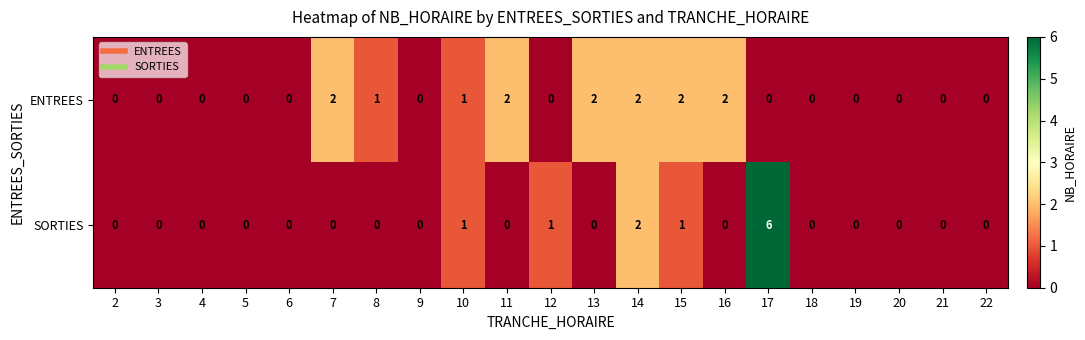

List the series in order of their overall mean, lowest first.

SORTIES, ENTREES